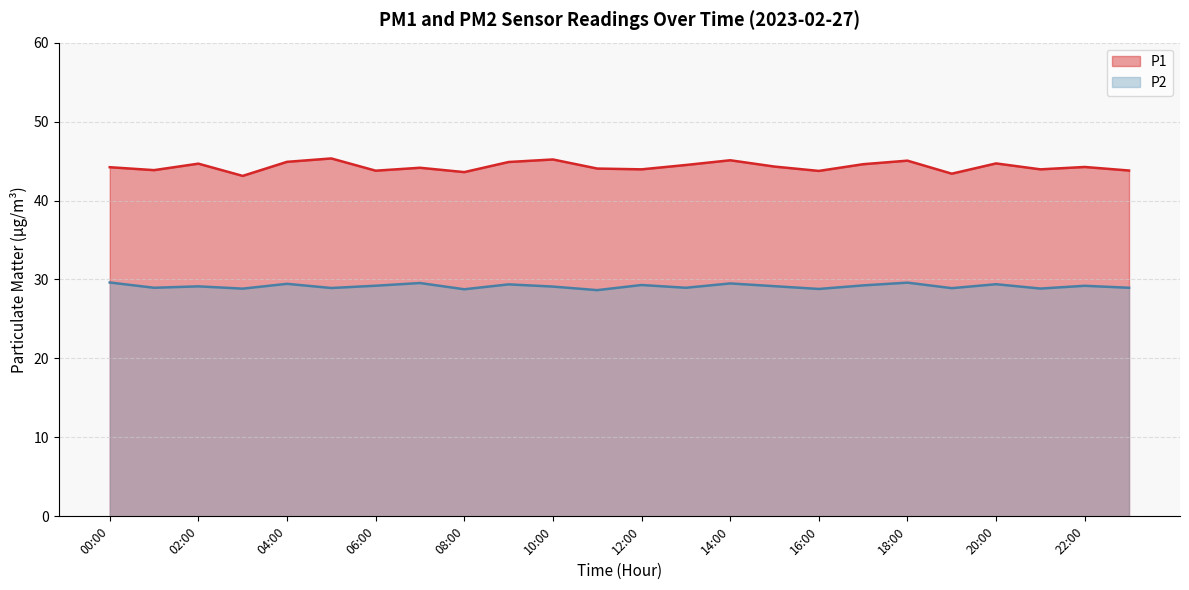

Does the chart display data point markers on the line(s)?

No